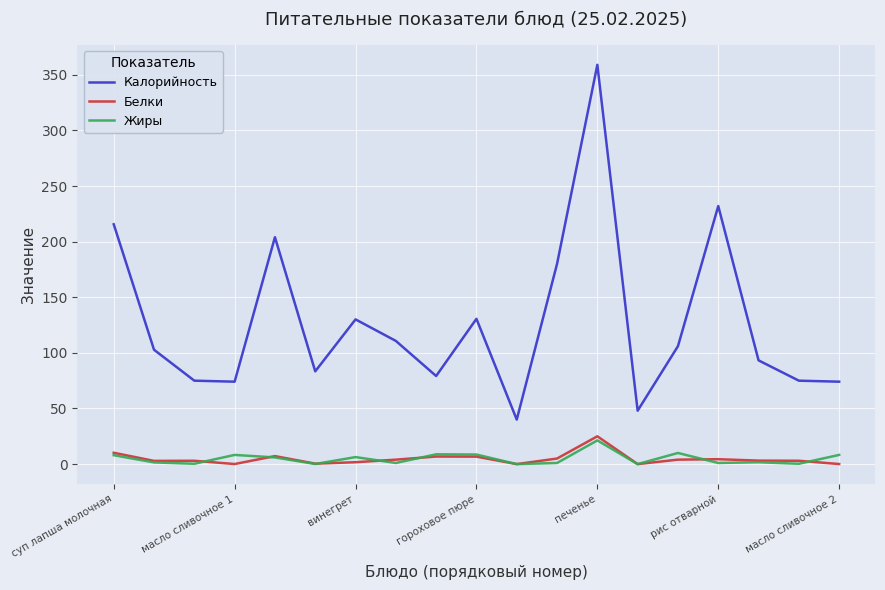

True or false: Калорийность and Белки cross at least once.

False